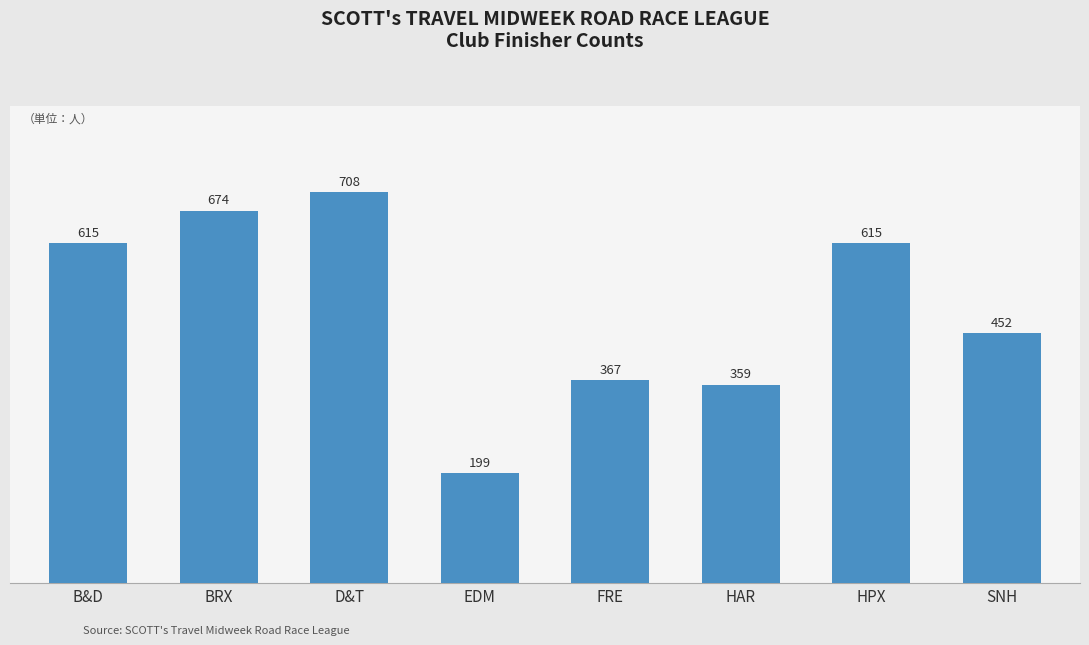

Which category has the lowest value across all series?

EDM